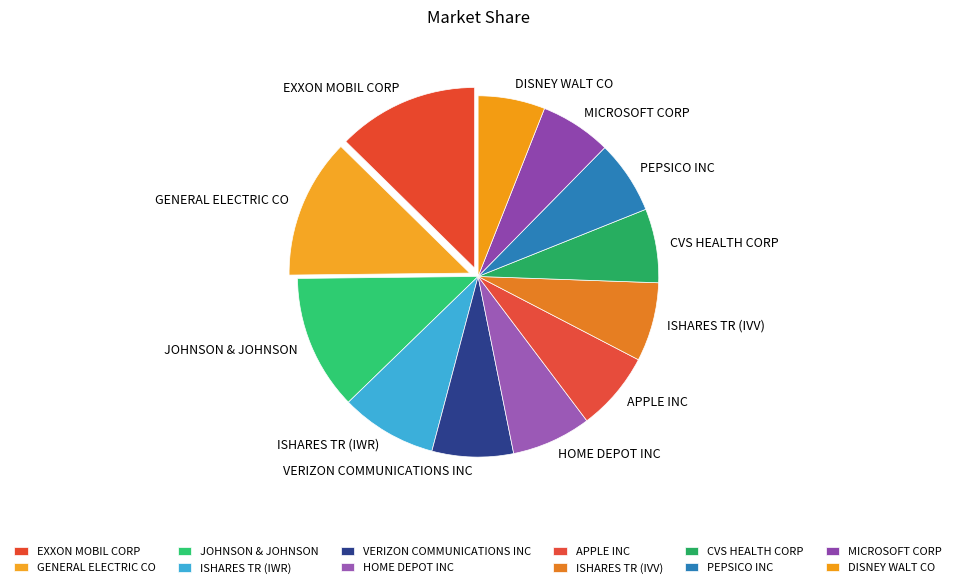

Is DISNEY WALT CO the majority of the pie?

No